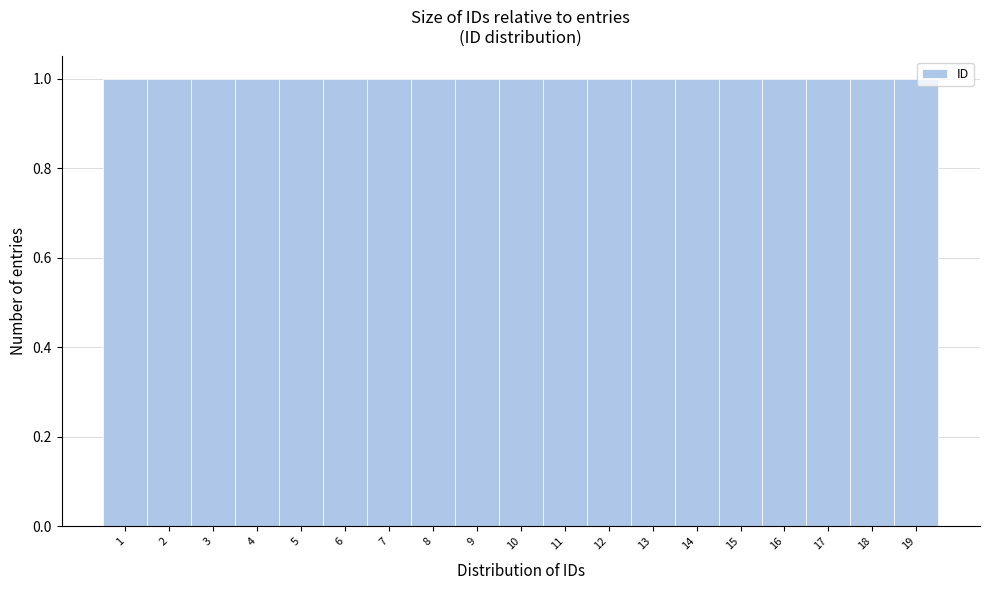

Reading left to right, list every bar in this chart as the range it spans on the x-axis followed by its height. The values are not printed on the chart, so give them approximately, as read against the axis.

0.5 to 1.5: 1
1.5 to 2.5: 1
2.5 to 3.5: 1
3.5 to 4.5: 1
4.5 to 5.5: 1
5.5 to 6.5: 1
6.5 to 7.5: 1
7.5 to 8.5: 1
8.5 to 9.5: 1
9.5 to 10.5: 1
10.5 to 11.5: 1
11.5 to 12.5: 1
12.5 to 13.5: 1
13.5 to 14.5: 1
14.5 to 15.5: 1
15.5 to 16.5: 1
16.5 to 17.5: 1
17.5 to 18.5: 1
18.5 to 19.5: 1